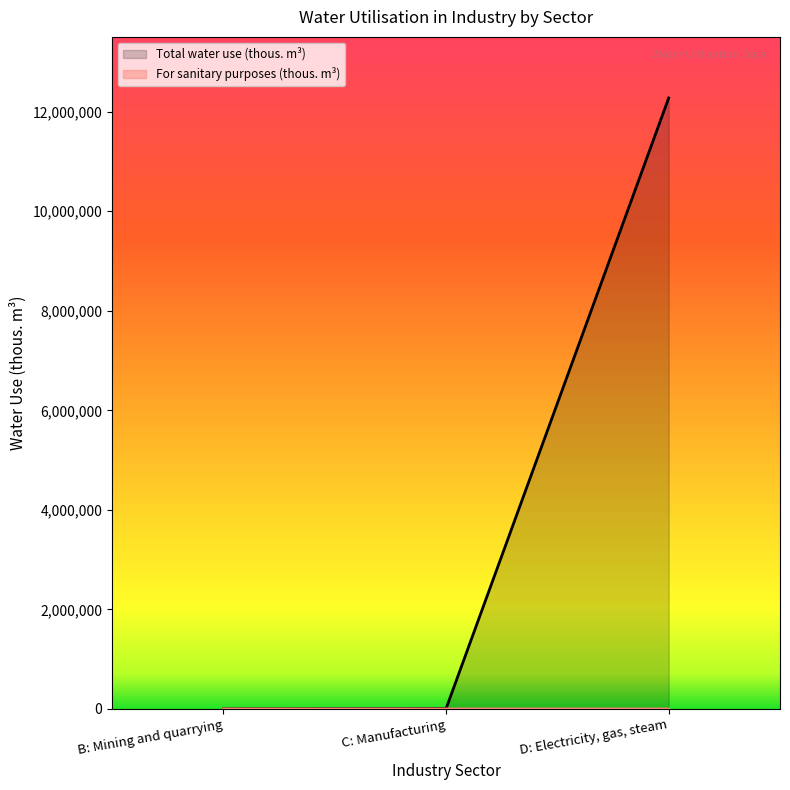

The value of Total water use (thous. m³) at B: Mining and quarrying is 4950. True or false?

False